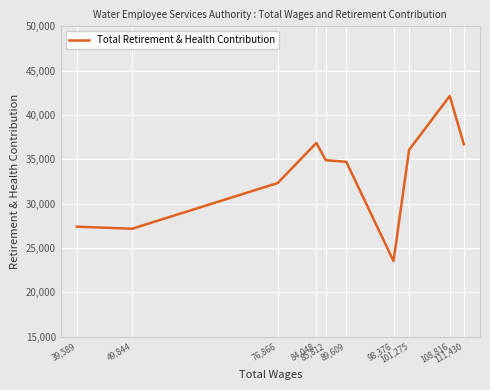

What is the difference between the values at 98,376 and 84,048?

13321